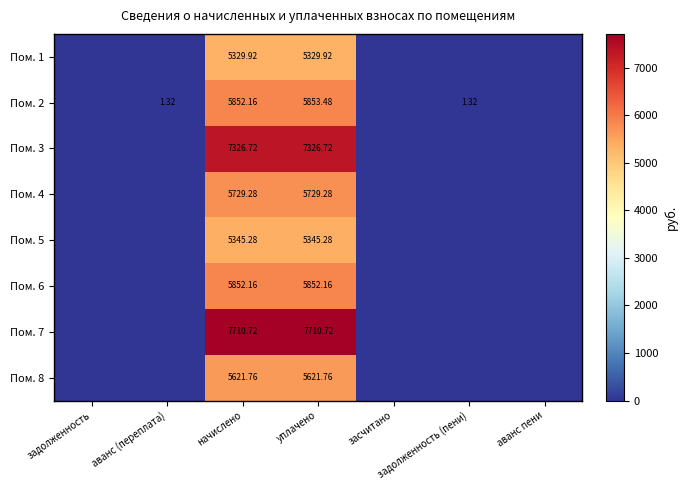

Is it true that Пом. 4 equals 0.0 at аванс (переплата)?

True